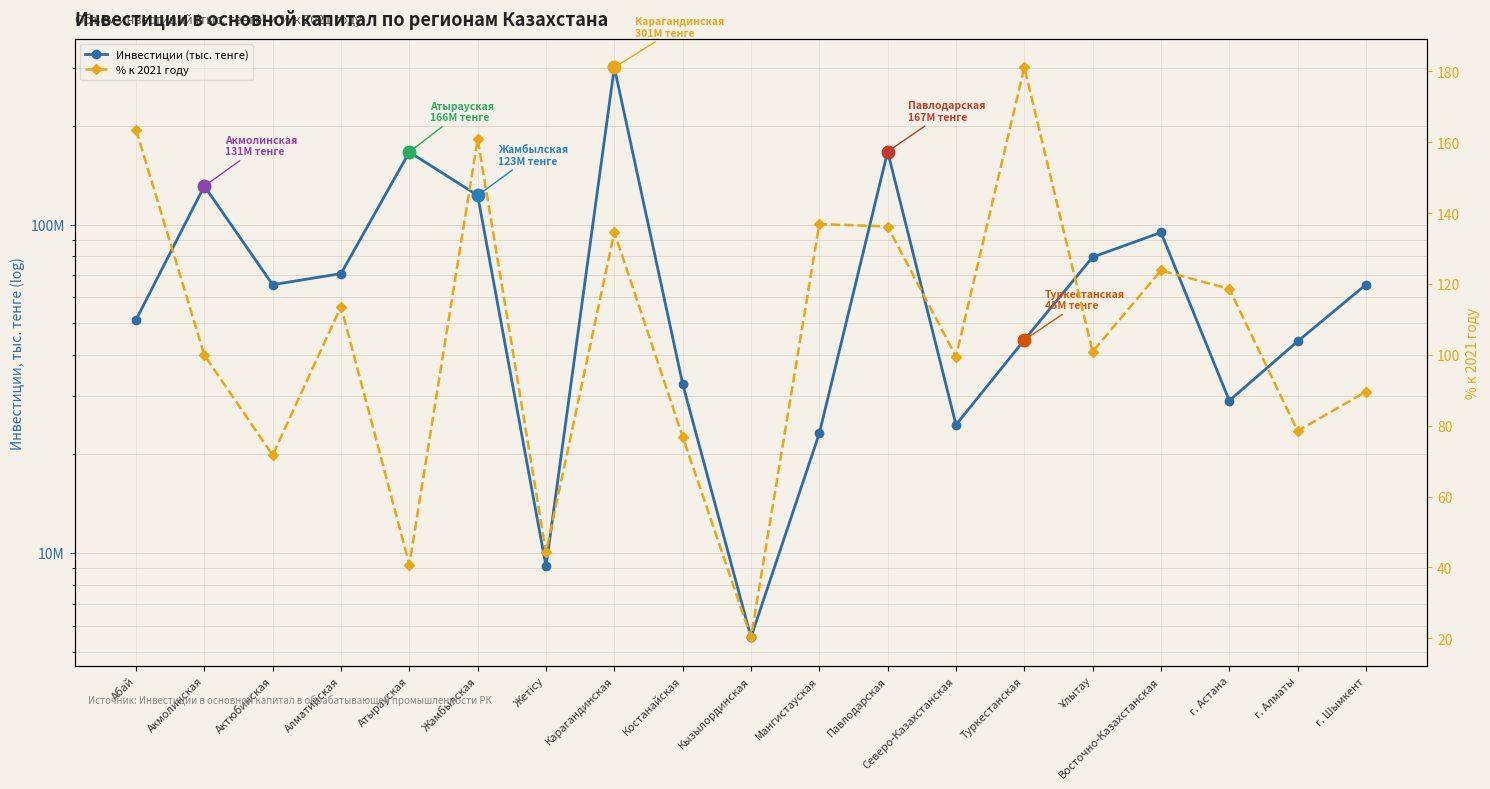

At which label does % к 2021 году reach its minimum?

Кызылординская